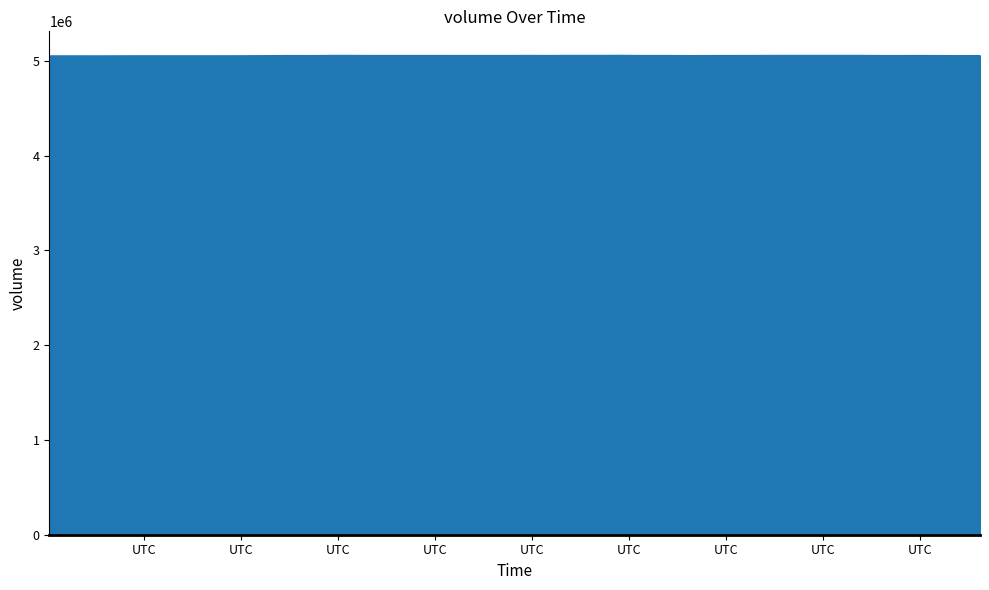

What is the greatest value displayed?

5058371